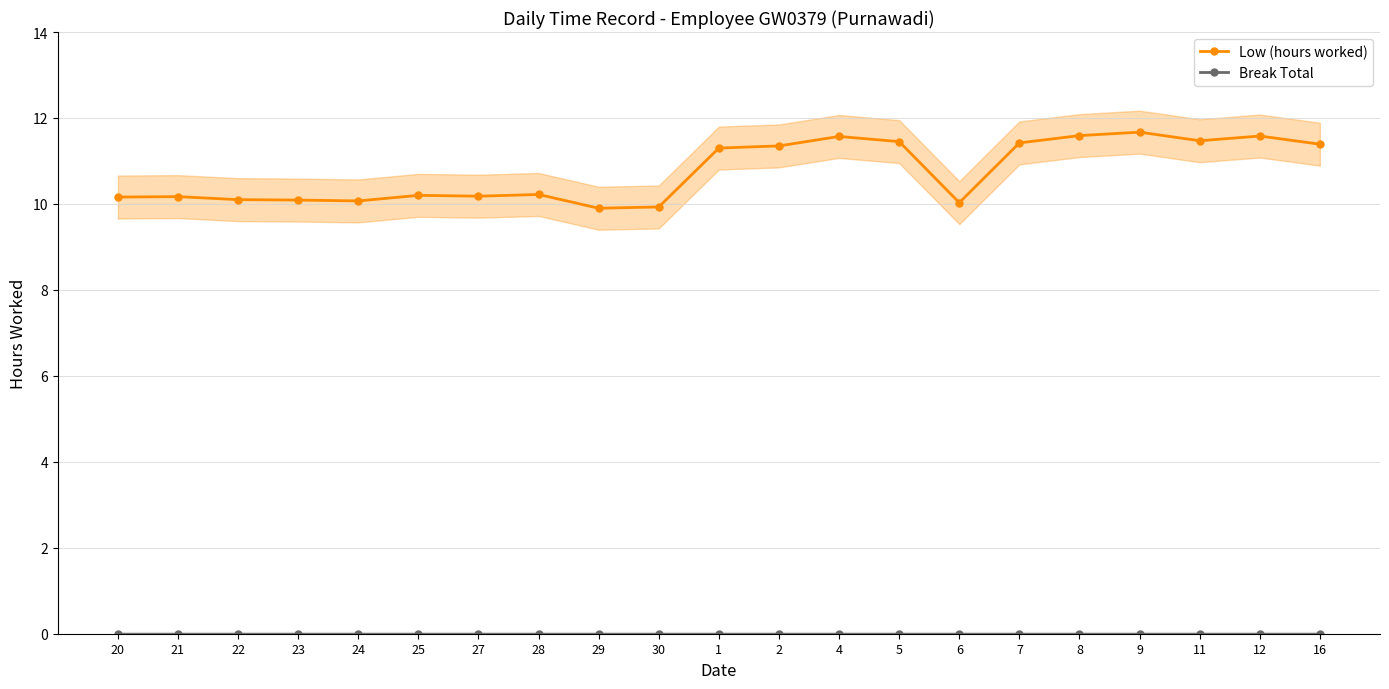

Is this an area chart (filled region under the line)?

No